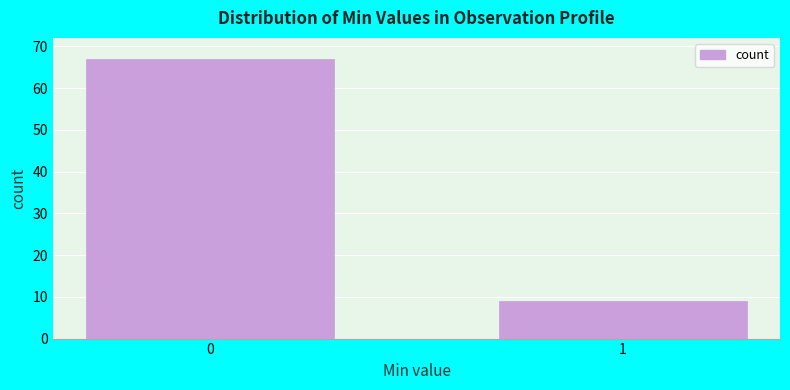

Reading left to right, what are all the values shown in this chart?

67	9